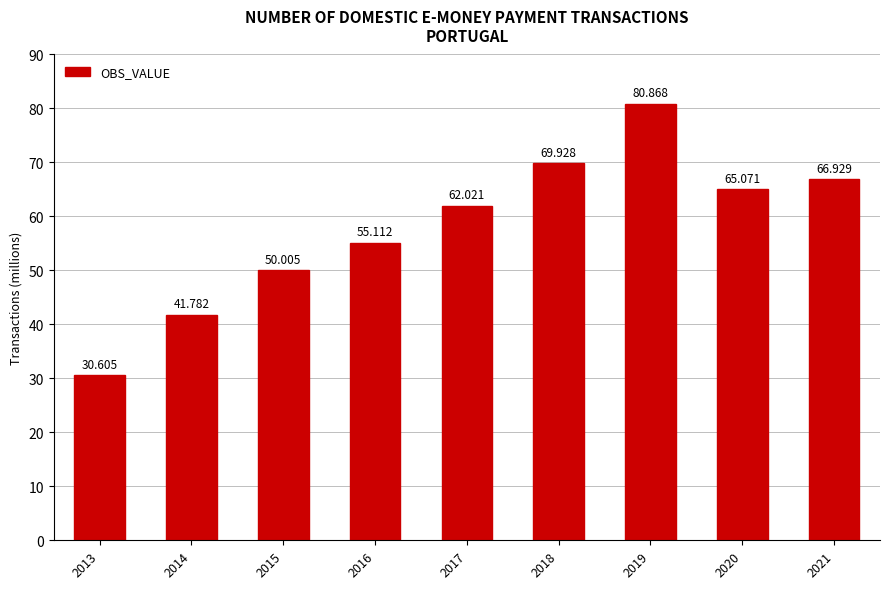

List the labels in order of value, smallest first.

2013, 2014, 2015, 2016, 2017, 2020, 2021, 2018, 2019